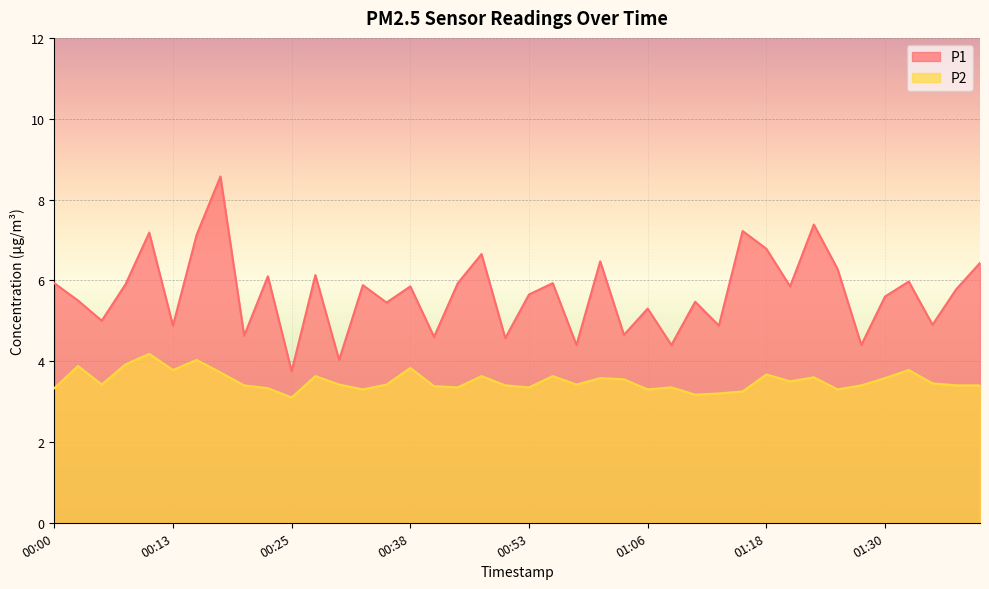

True or false: P2 and P1 intersect in this chart.

False